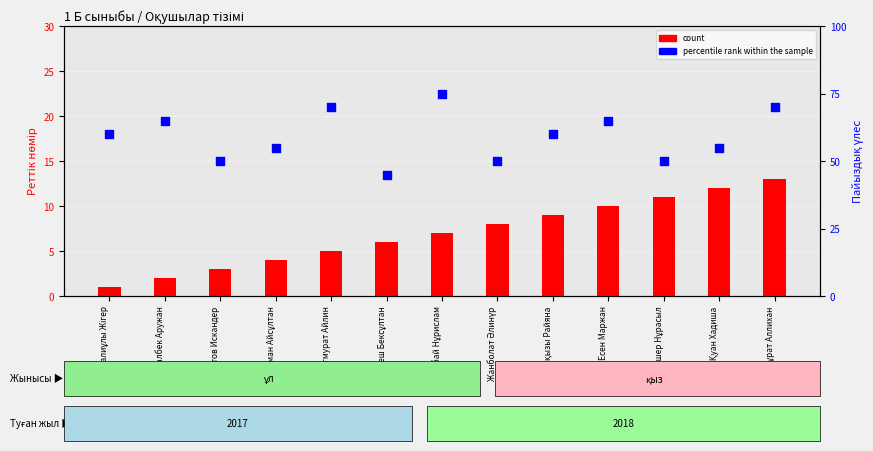

Which series has the largest total across all categories?

percentile rank within the sample